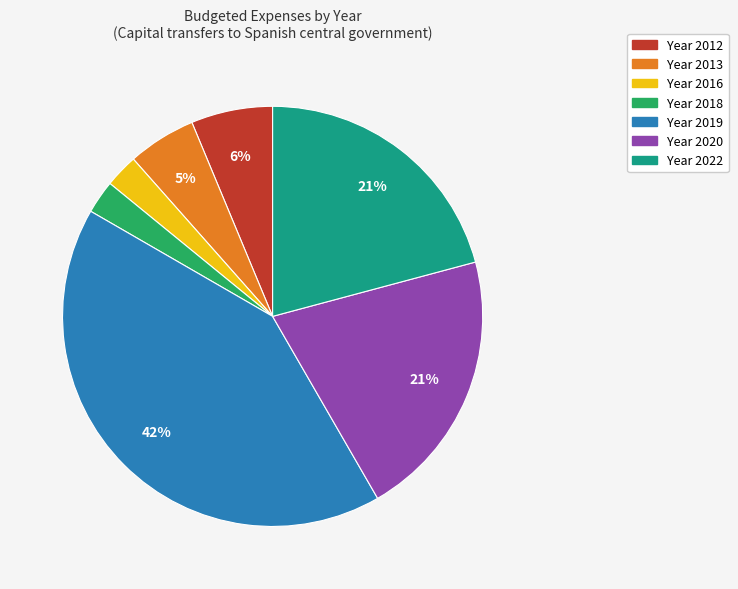

To the nearest percent, what is the difference between the largest and smallest slice percentages?

39%